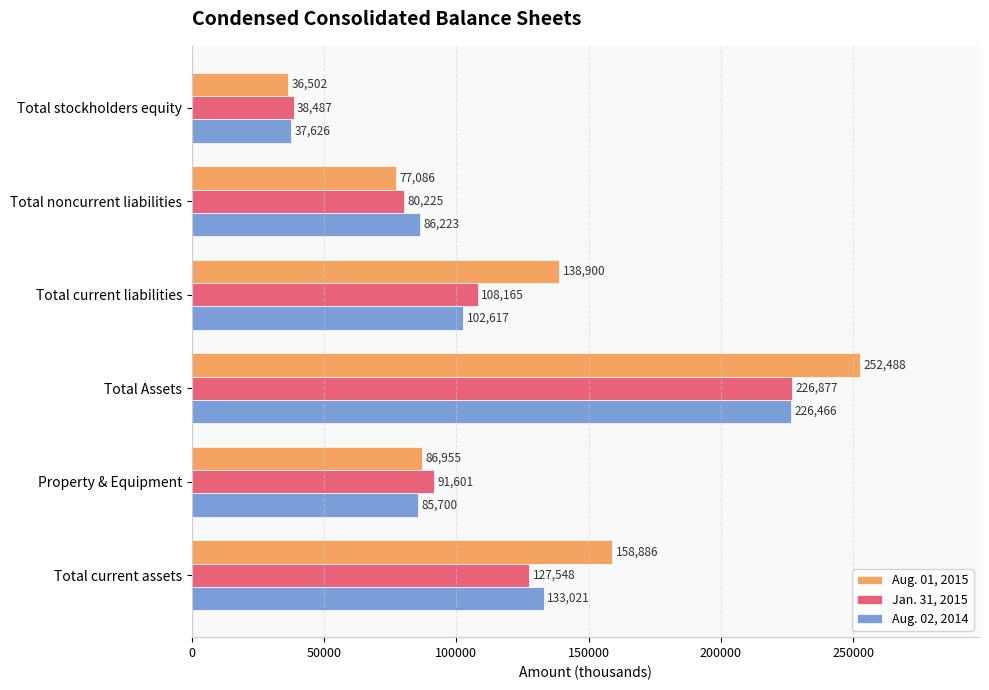

The Jan. 31, 2015 series shows 80225 at Total noncurrent liabilities. True or false?

True